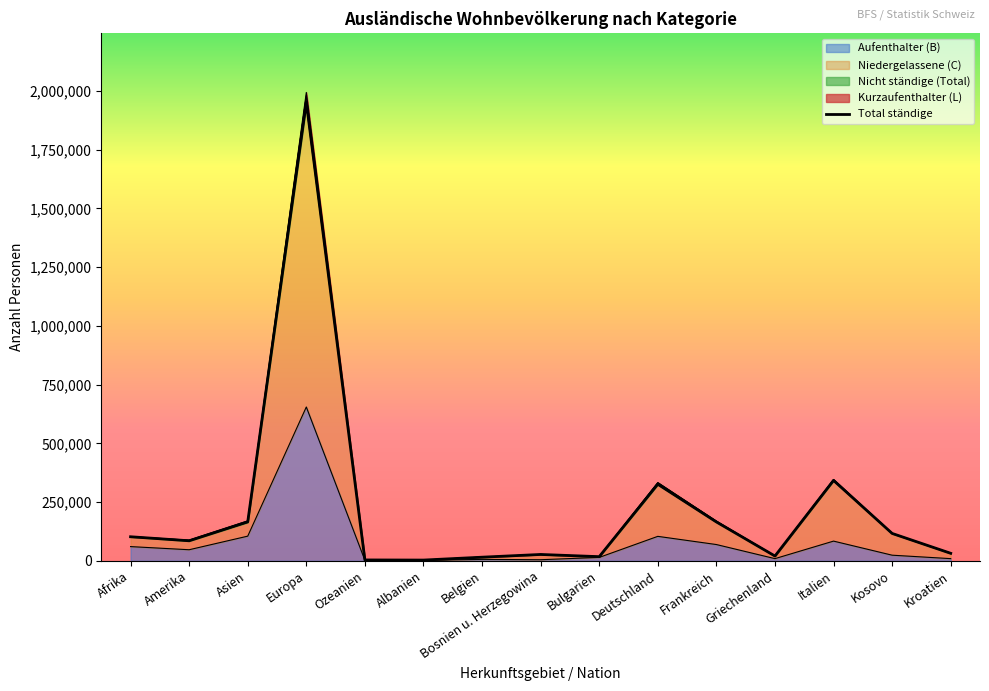

Reading left to right, list all the values displayed in this chart.

102542	85422	165994	1952339	3849	3284	15562	27176	17753	326077	165587	20492	342297	116683	32094